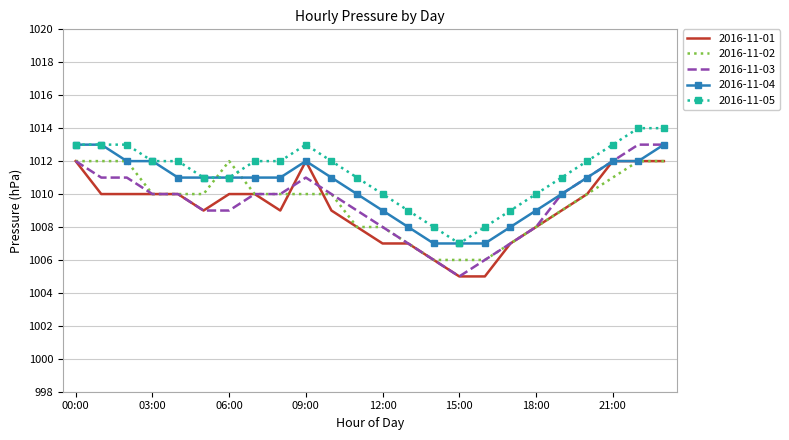

How many series are shown in this chart?

5